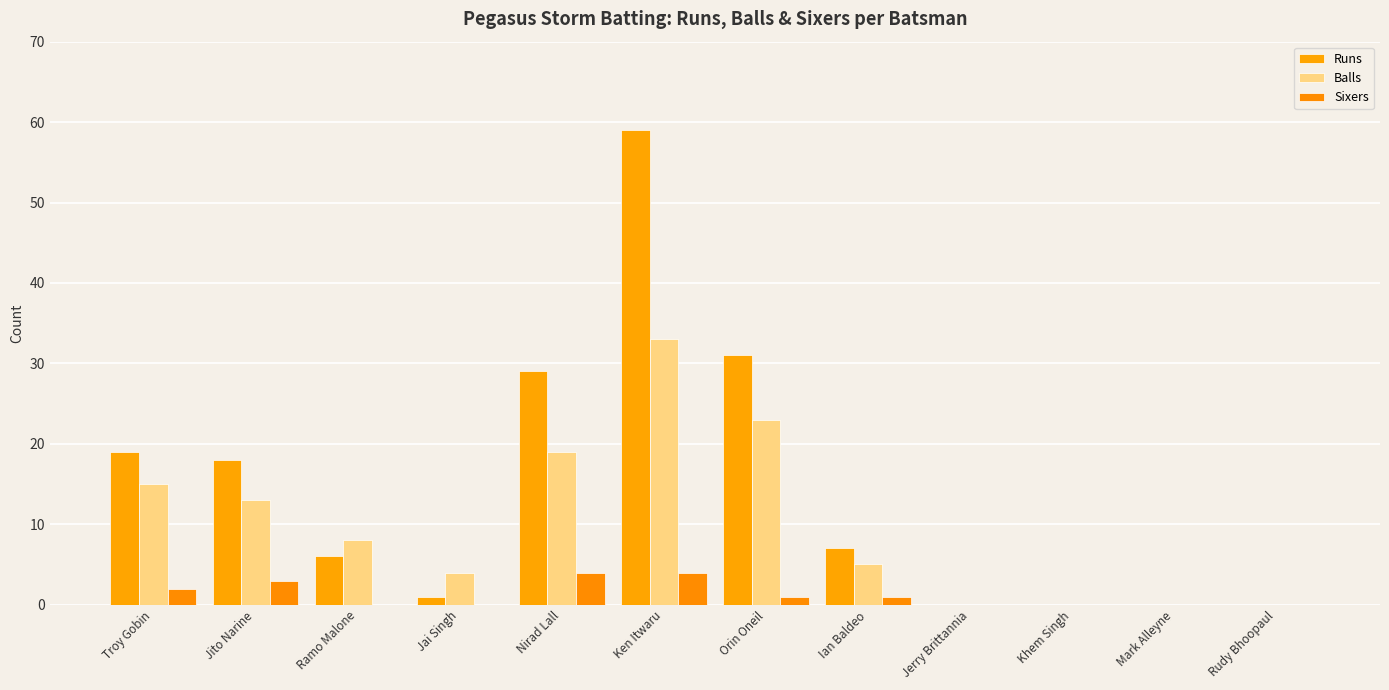

What is the difference between the second highest and second lowest values in the Runs series?

31